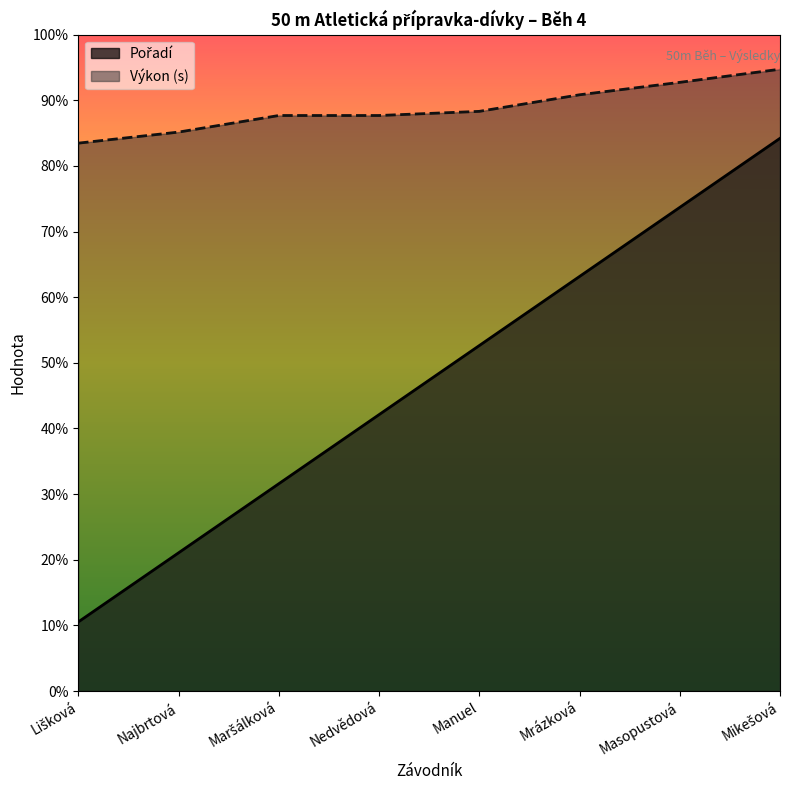

What is the difference between the maximum and minimum values in the Výkon series?

1.1